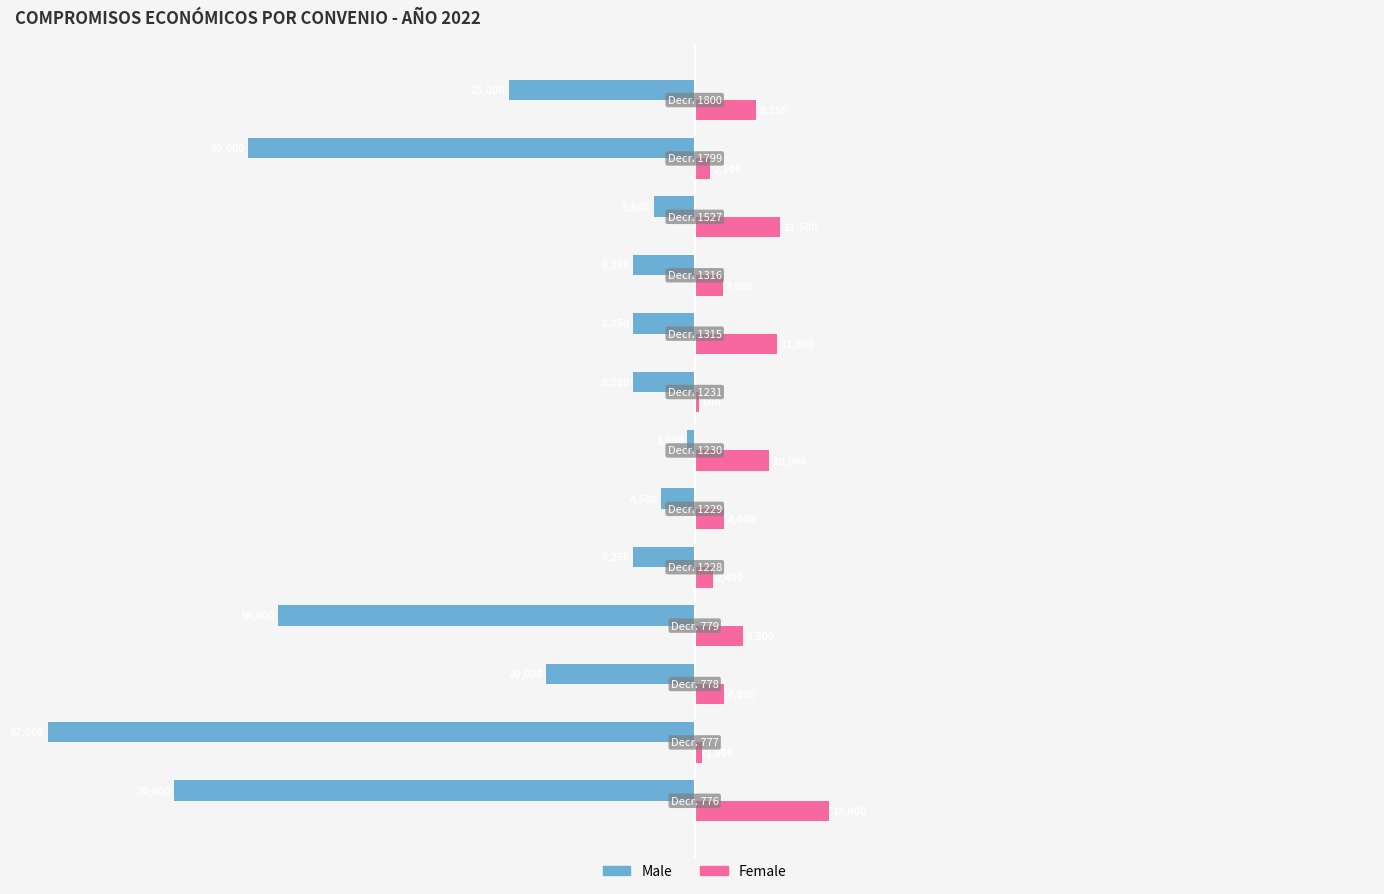

What are all the series names shown in the legend?

Male, Female